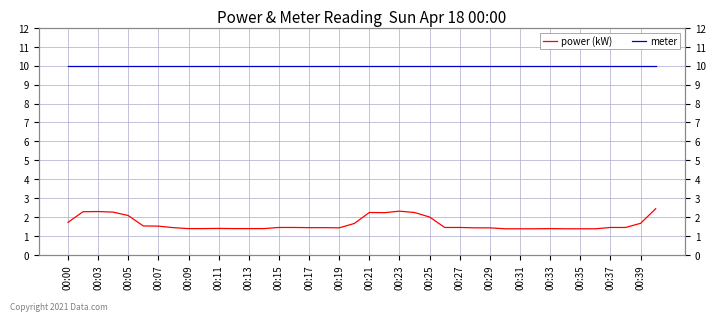

In power (kW), how many points are higher than both neighbors (excluding endpoints)?

5